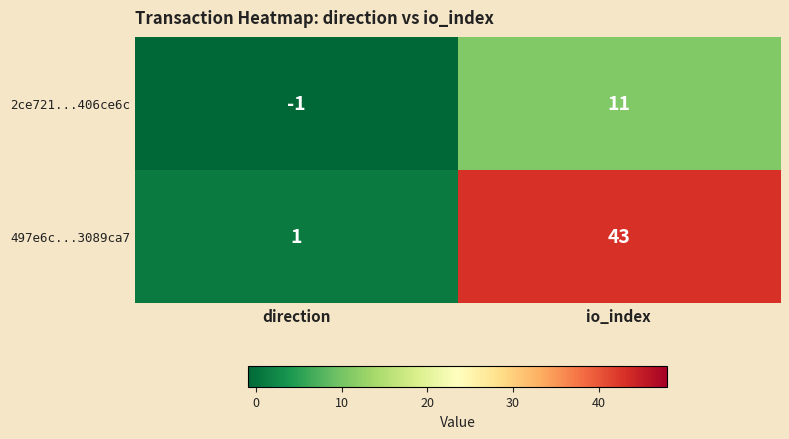

Rank the series by their maximum value, from highest to lowest.

497e6c...3089ca7, 2ce721...406ce6c